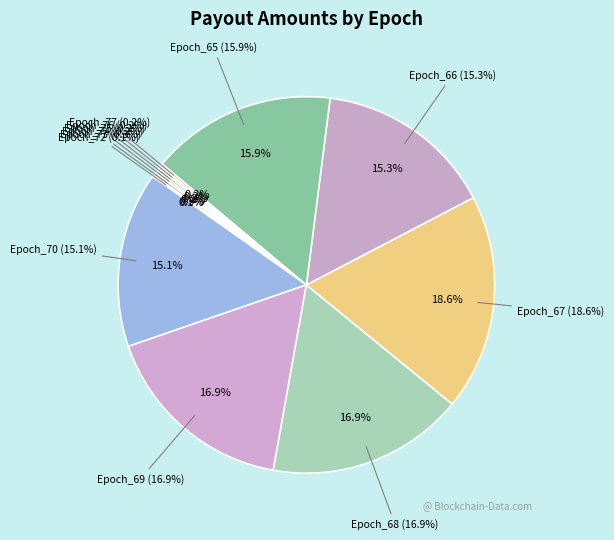

True or false: Epoch_69 accounts for 24% of the total.

False